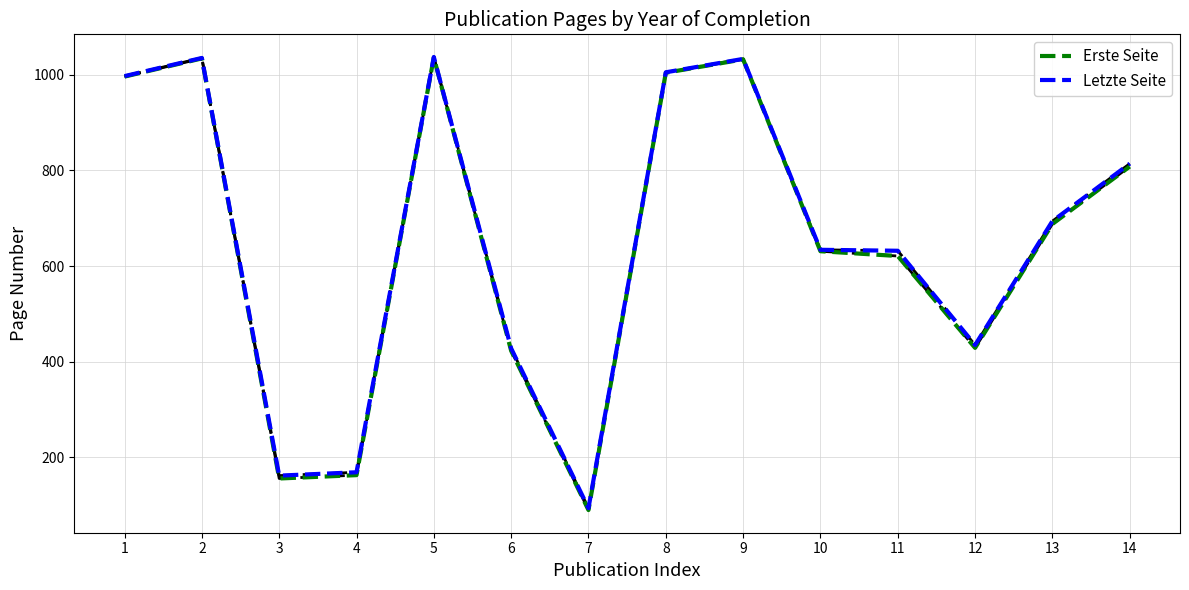

What is the total value across all series at 1?

1993